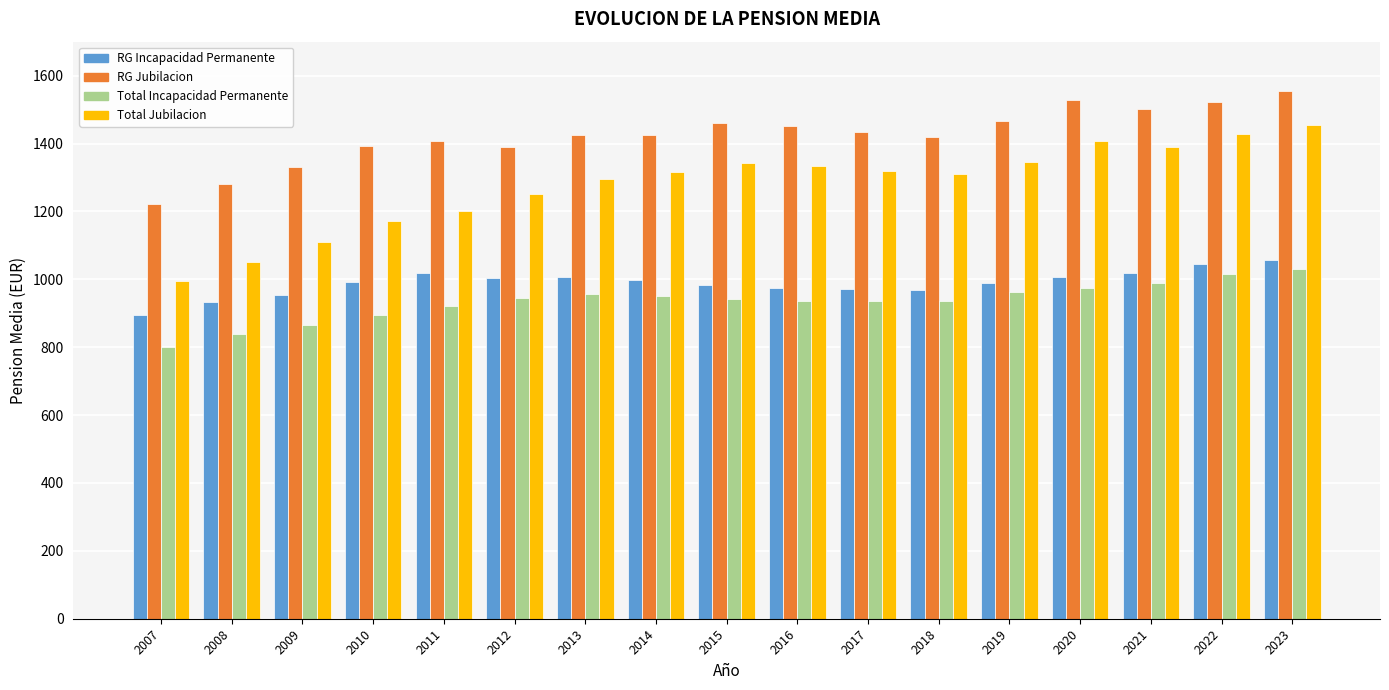

What is the total value across all series at 2011?

4549.3